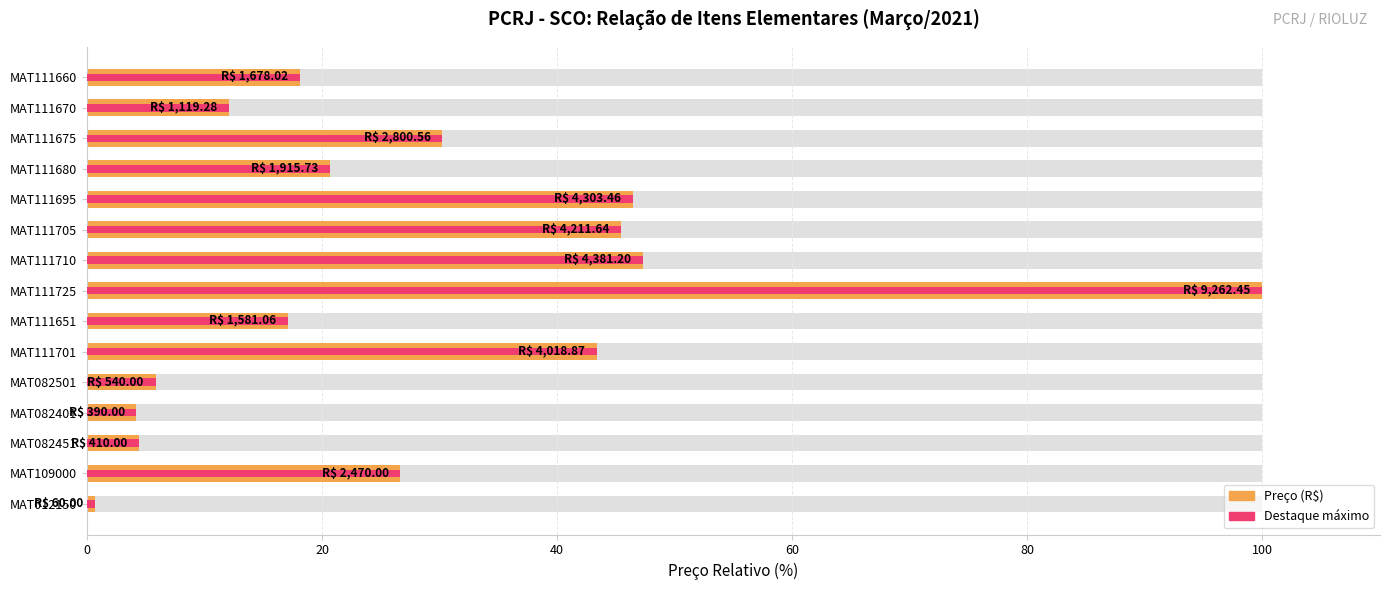

How many data points does each series have?

15